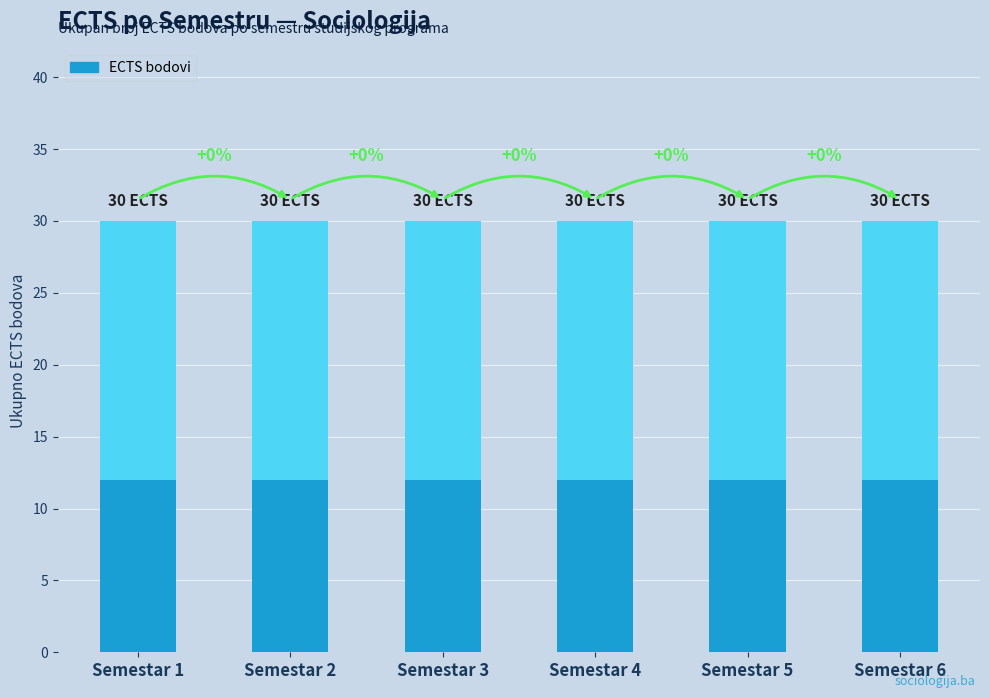

What is the total value across all series at Semestar 6?

30